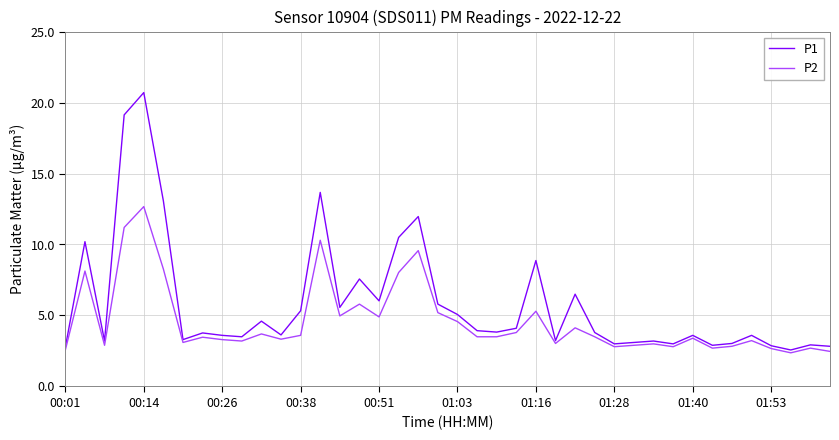

What is the lowest value of the P2 series?

2.4